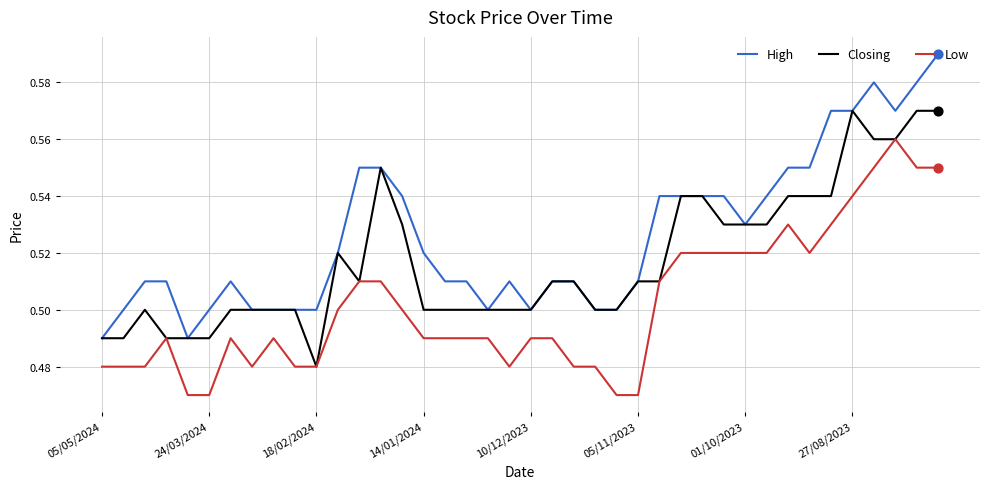

At how many categories does at least one series exceed 0?

40